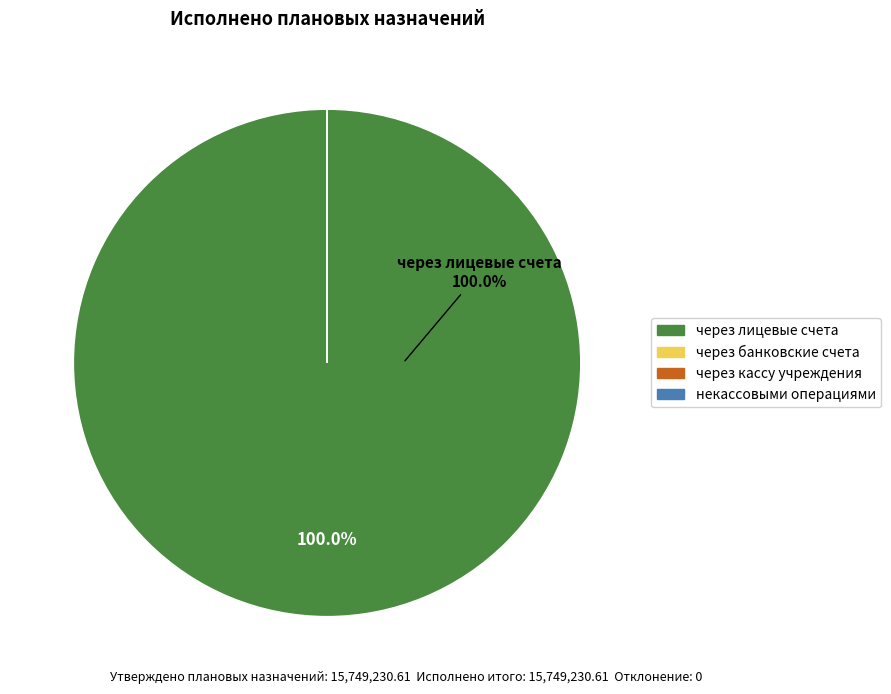

Combined, do некассовыми операциями and через банковские счета account for over 50%?

No